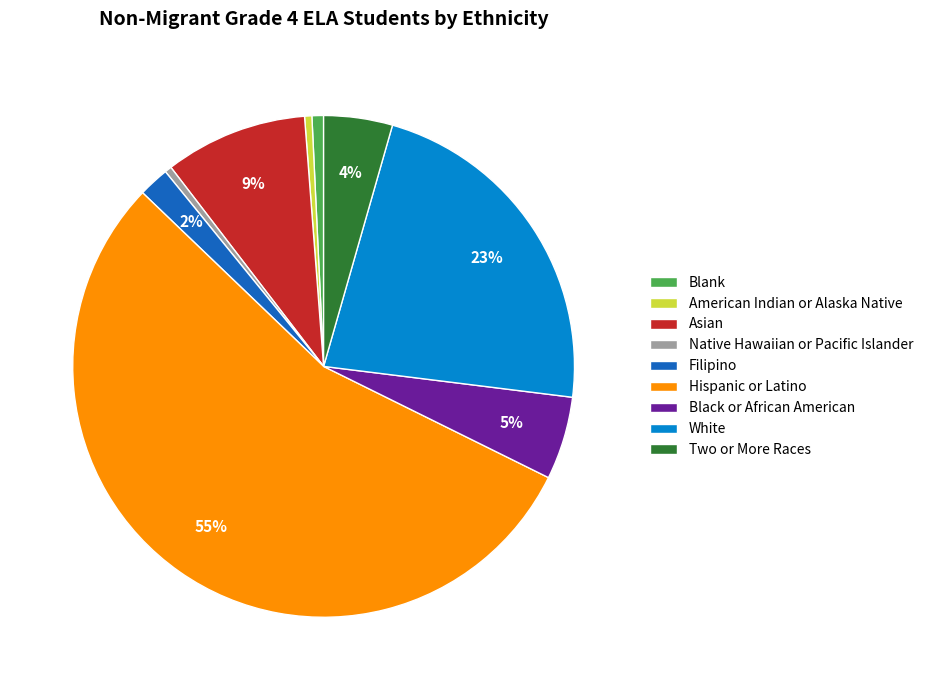

Count the number of slices in the pie.

9